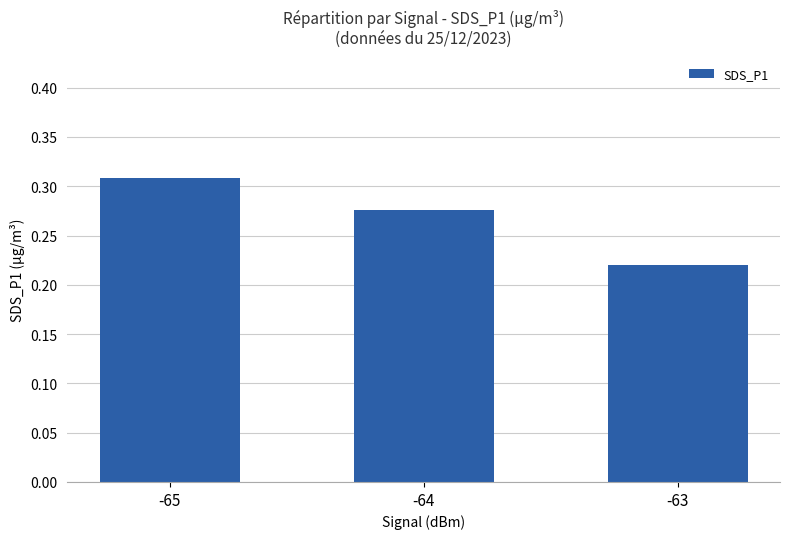

What is the difference between the values at -65 and -63?

0.1